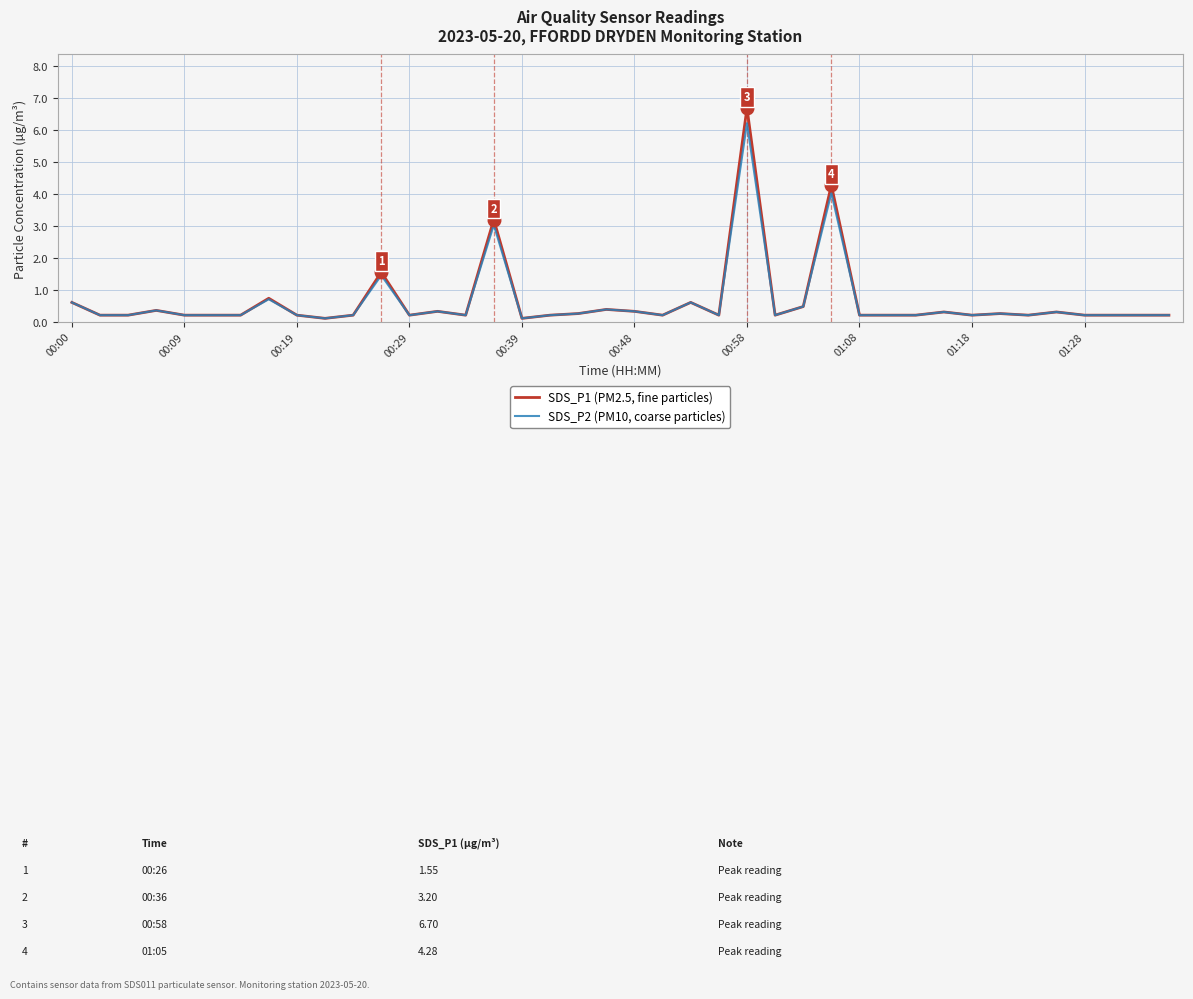

List the series in order of their peak value, highest first.

SDS_P1 (PM2.5, fine particles), SDS_P2 (PM10, coarse particles)